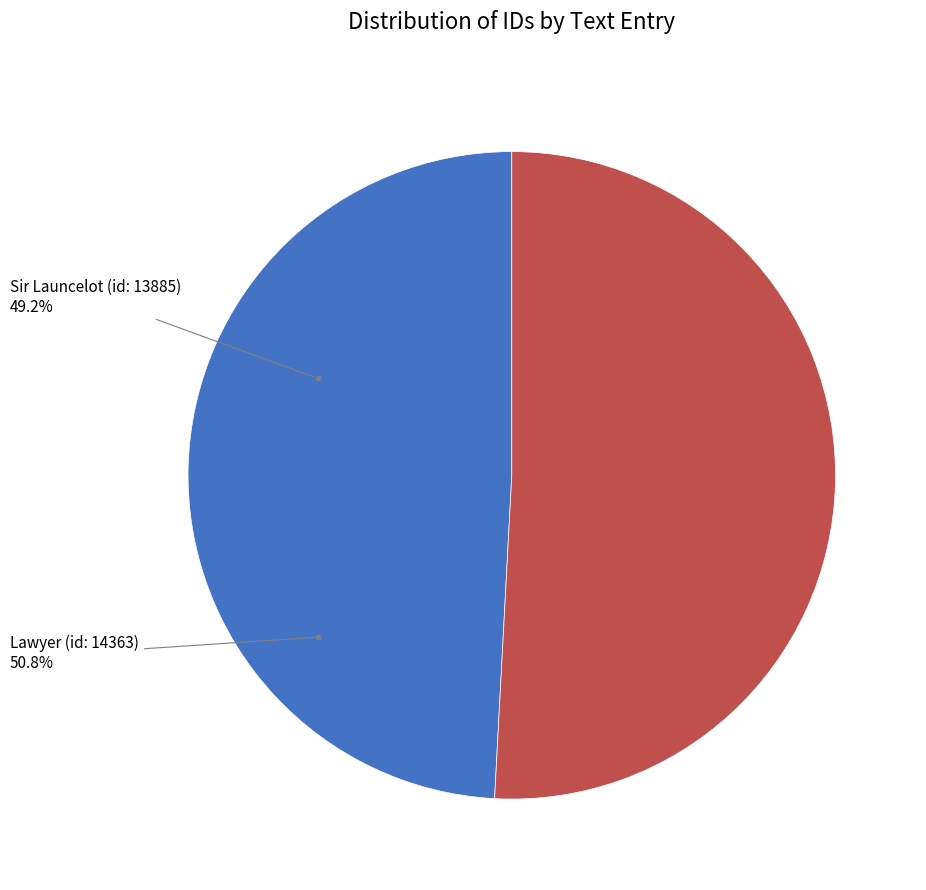

How much of the chart is everything except Sir Launcelot (id: 13885)?

50.8%